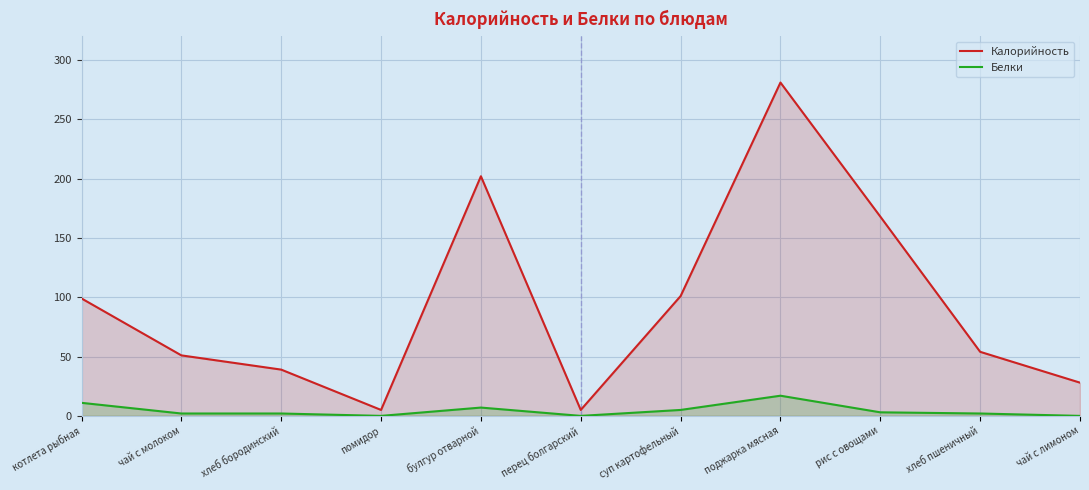

The value of Белки at перец болгарский is 0. True or false?

True